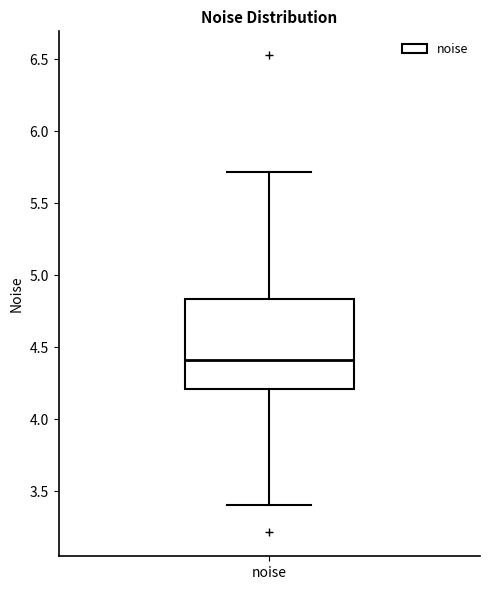

Transcribe this box plot: give where the median line is, the range the box spans, and where the two whiskers end, as read against the y-axis. The values are not printed on the chart, so give them approximately, as read against the axis.

median 4.40, box 4.20 to 4.85, whiskers 3.40 to 5.70